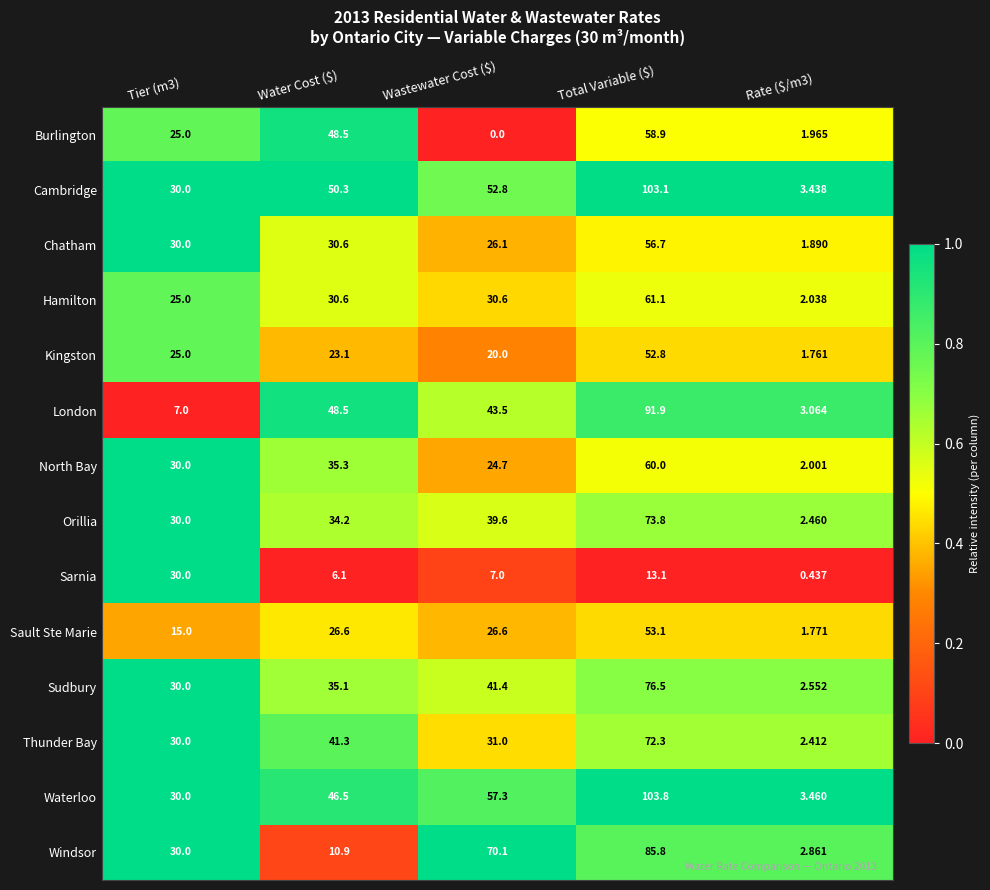

Which series changed the most between Tier (m3) and Rate ($/m3)?

Sarnia